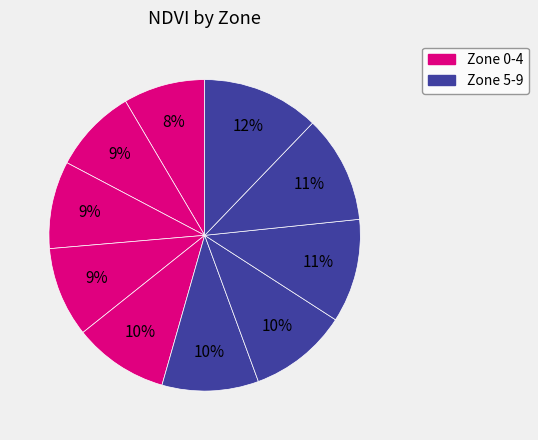

How many segments does this pie chart have?

10